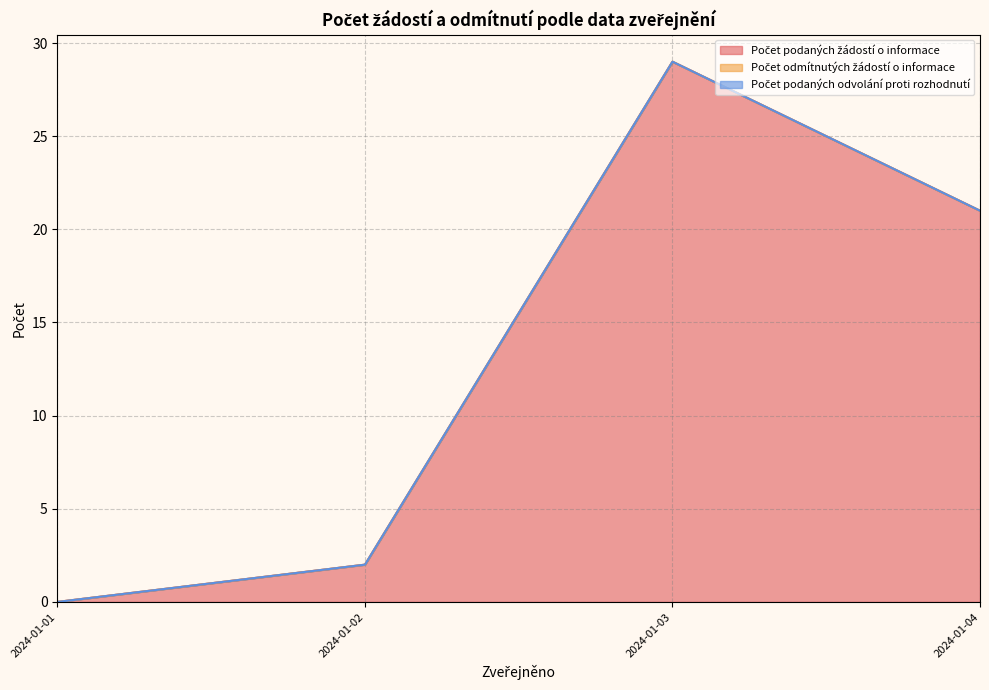

True or false: Počet podaných odvolání proti rozhodnutí and Počet odmítnutých žádostí o informace cross at least once.

False